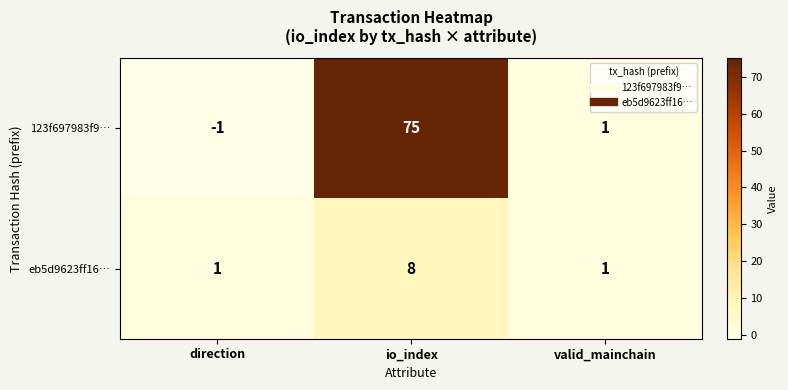

List the series in order of their overall mean, lowest first.

eb5d9623ff16…, 123f697983f9…